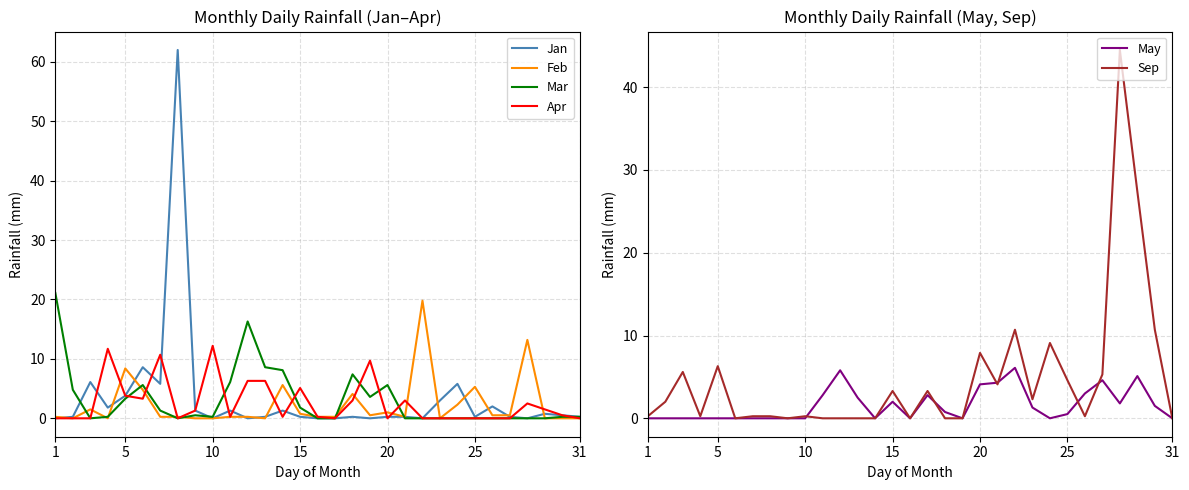

Does the chart have visible grid lines?

Yes